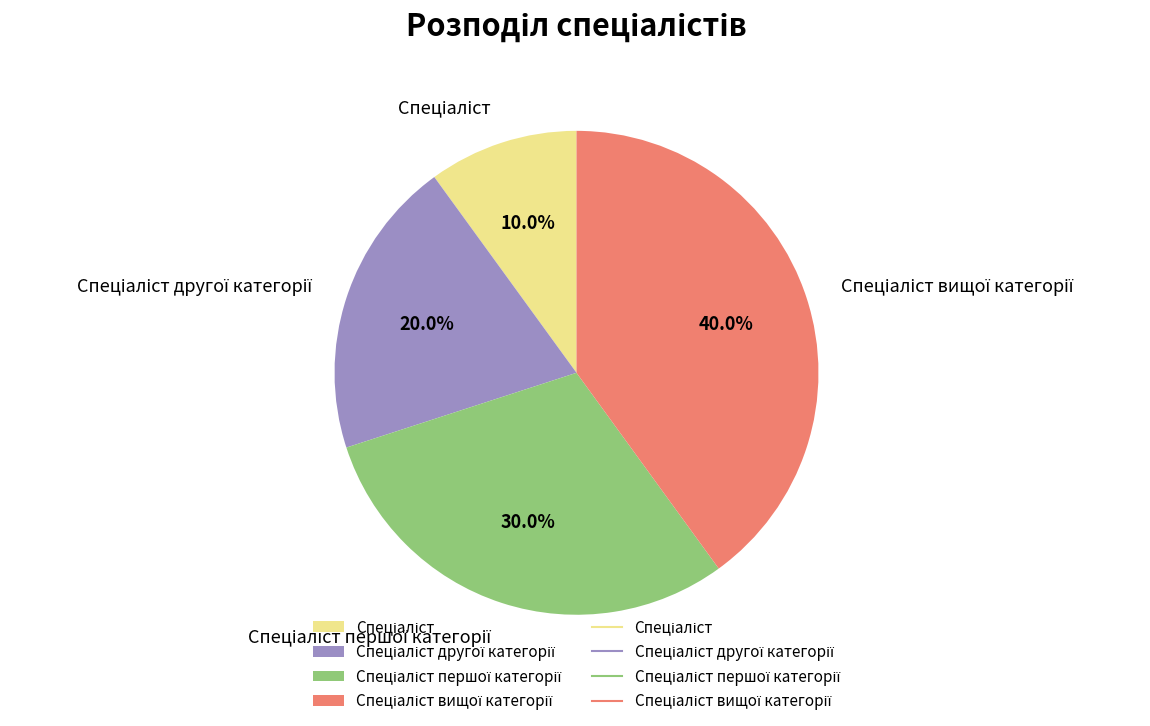

To the nearest percent, what is the average slice percentage?

25%